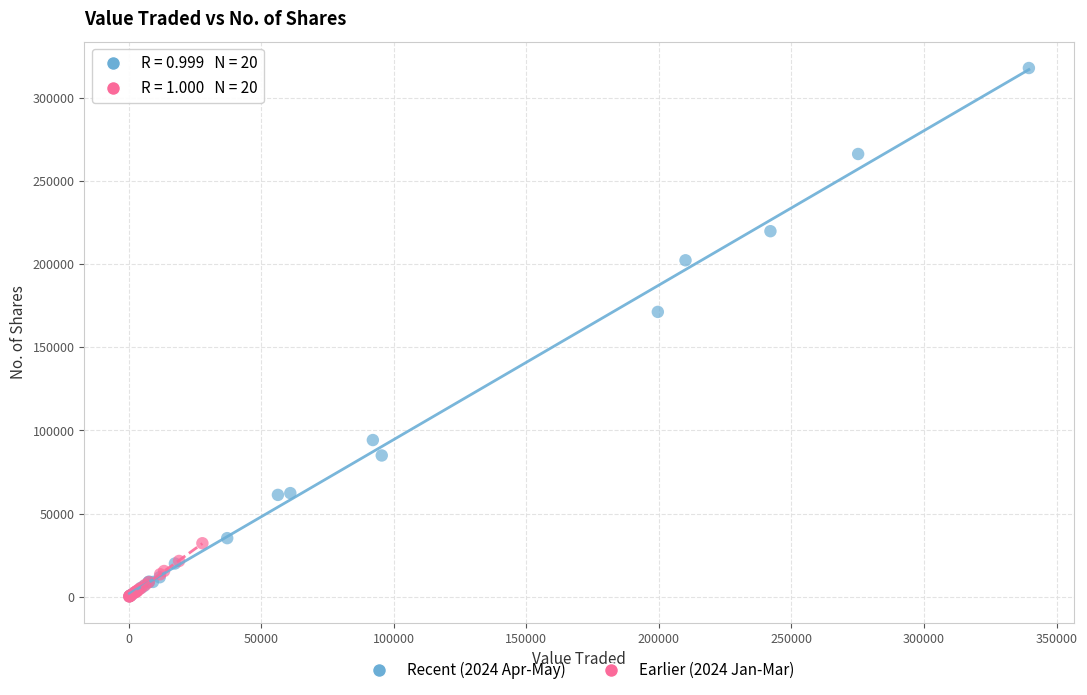

Which series reaches the maximum Y coordinate?

Recent (2024 Apr-May)